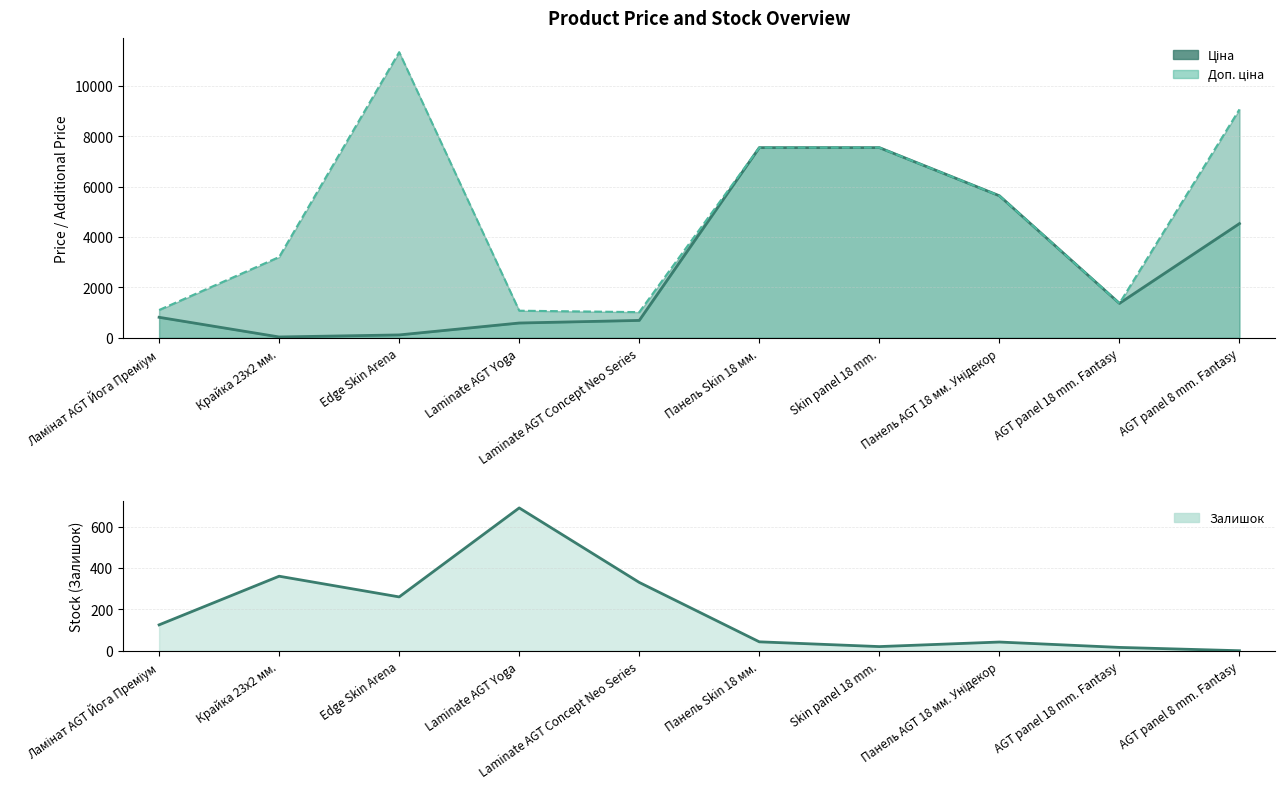

At which label is Ціна closest to 3788?

AGT panel 8 mm. Fantasy